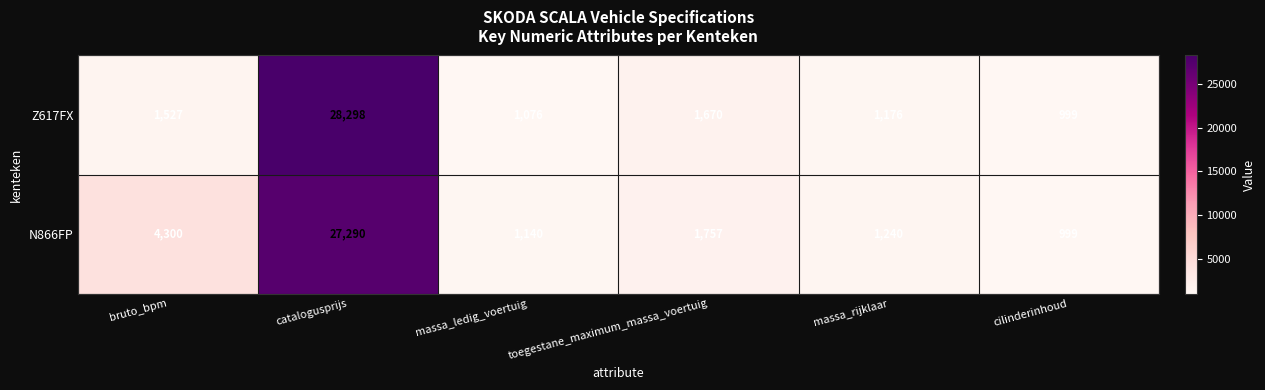

List the series in order of their peak value, highest first.

Z617FX, N866FP